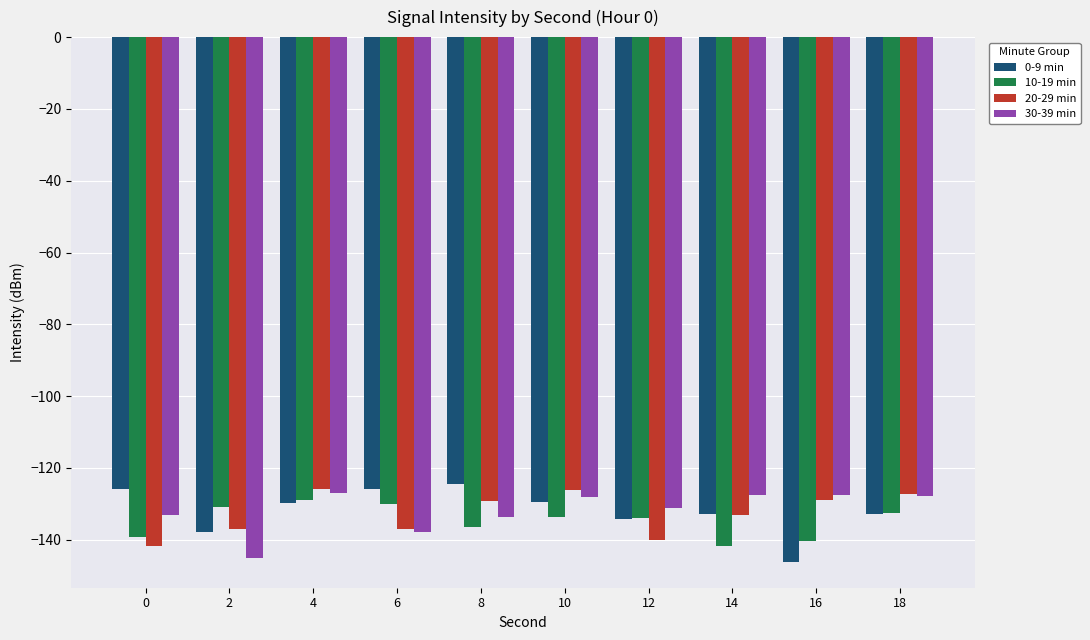

Is the value of 0-9 min at 6 greater than the value of 30-39 min at 16?

Yes